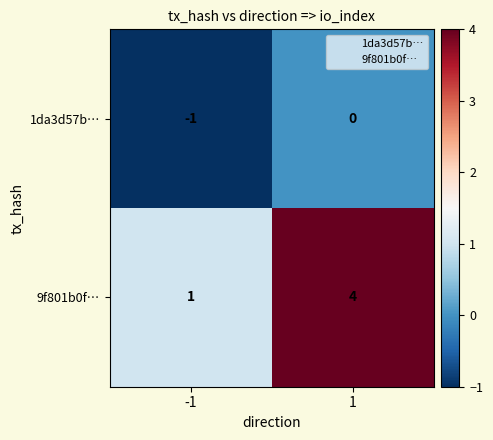

Which series has the largest total across all categories?

9f801b0f…